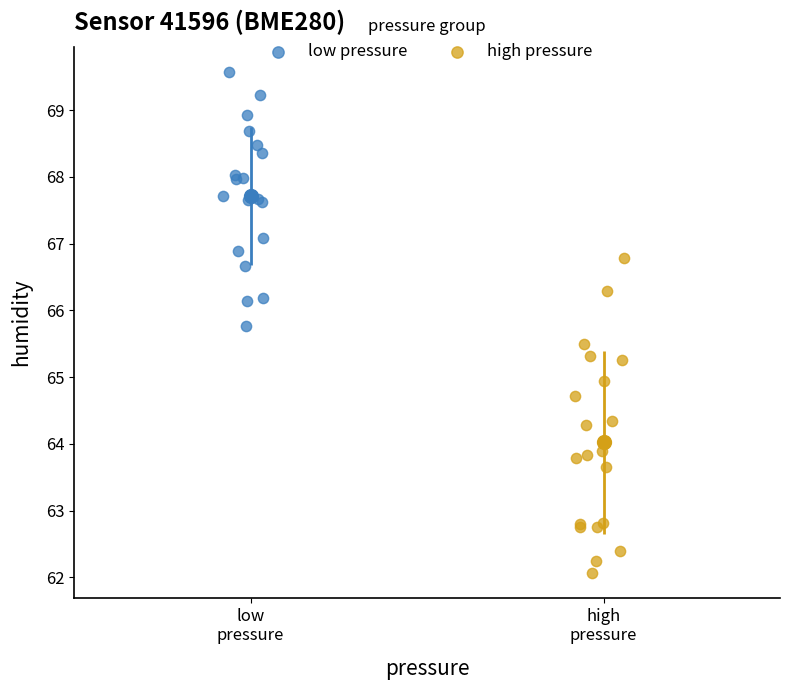

What are all the series names shown in the legend?

low pressure, high pressure